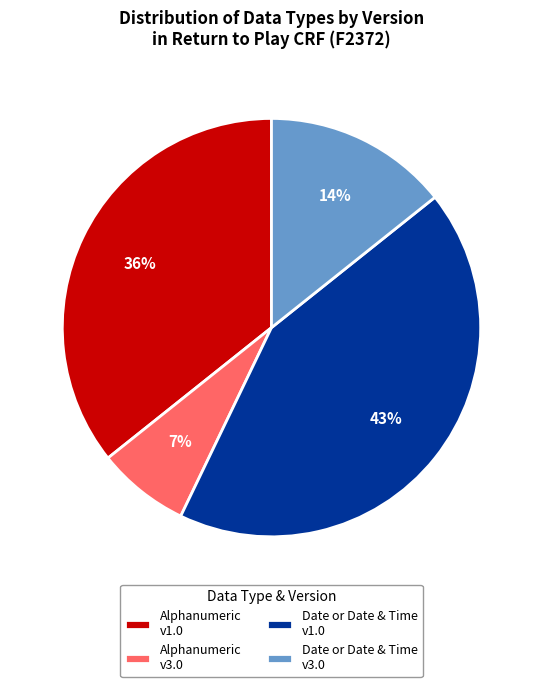

Between Date or Date & Time v1.0 and Alphanumeric v1.0, which is larger?

Date or Date & Time v1.0